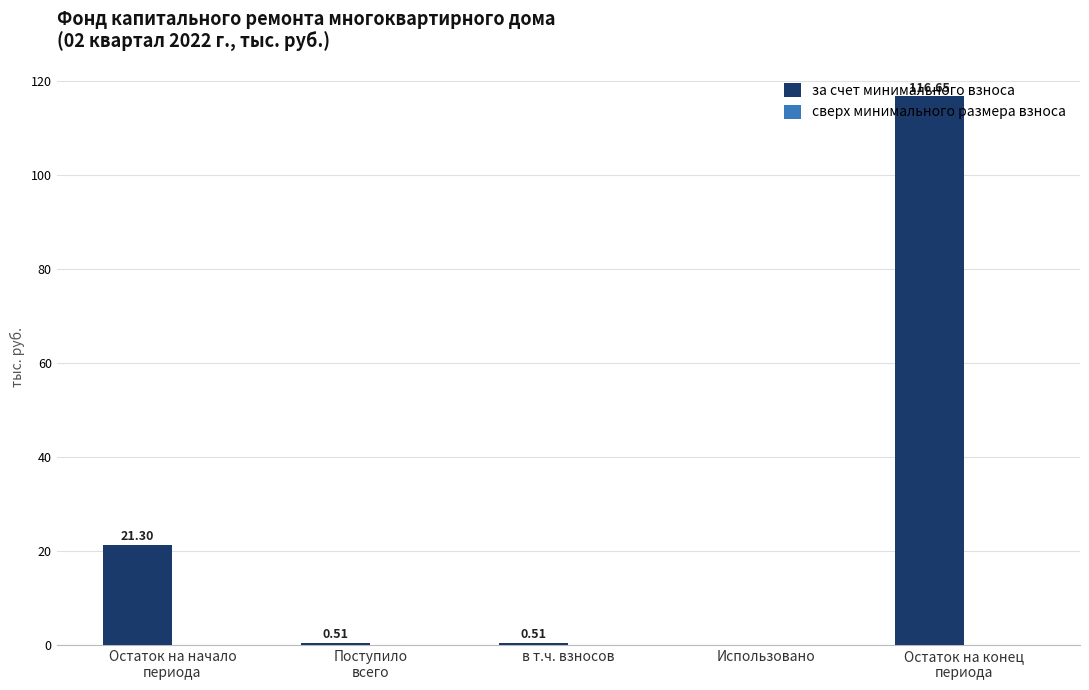

What is the sum of all values?

139.0